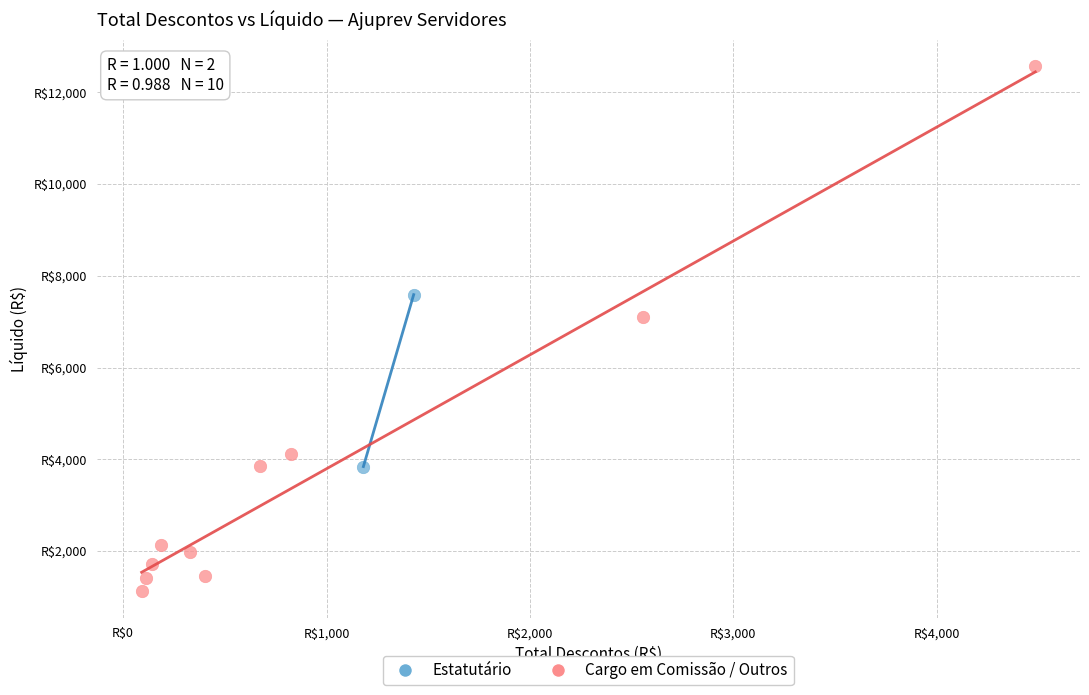

Which series reaches the minimum Y coordinate?

Cargo em Comissão / Outros